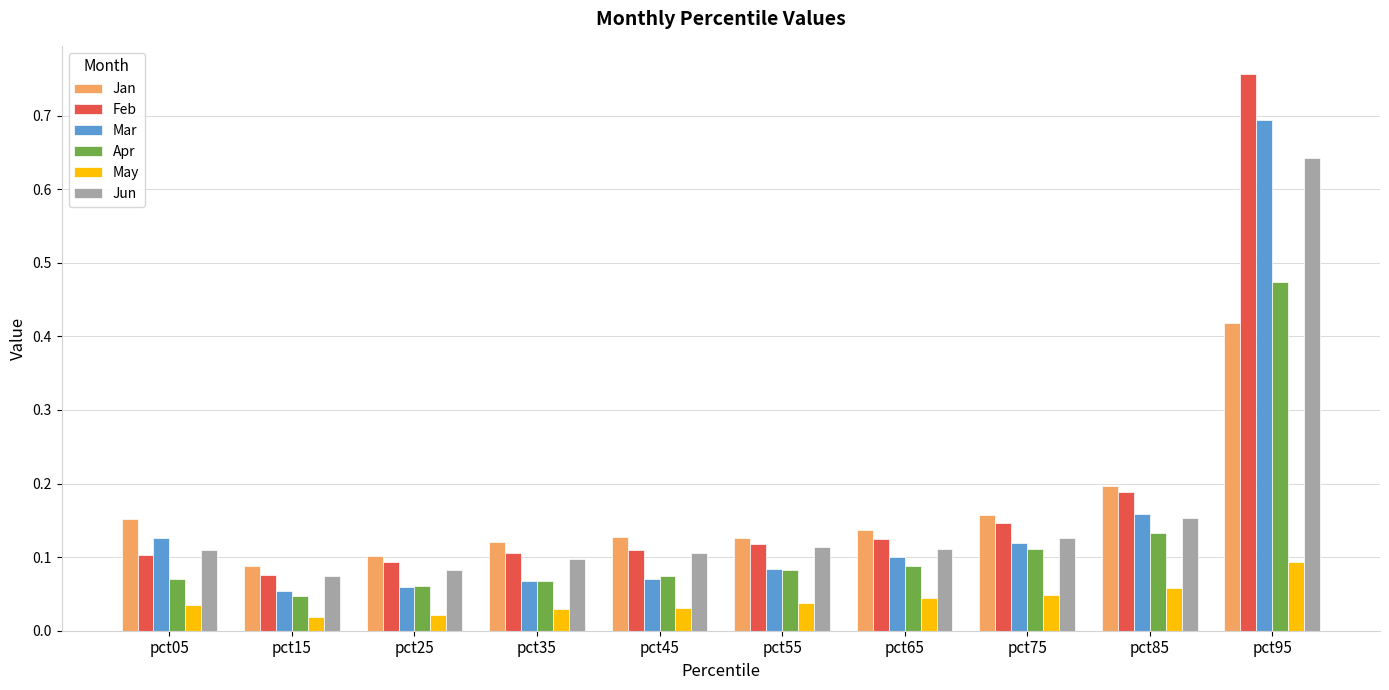

At how many categories does at least one series exceed 0?

10